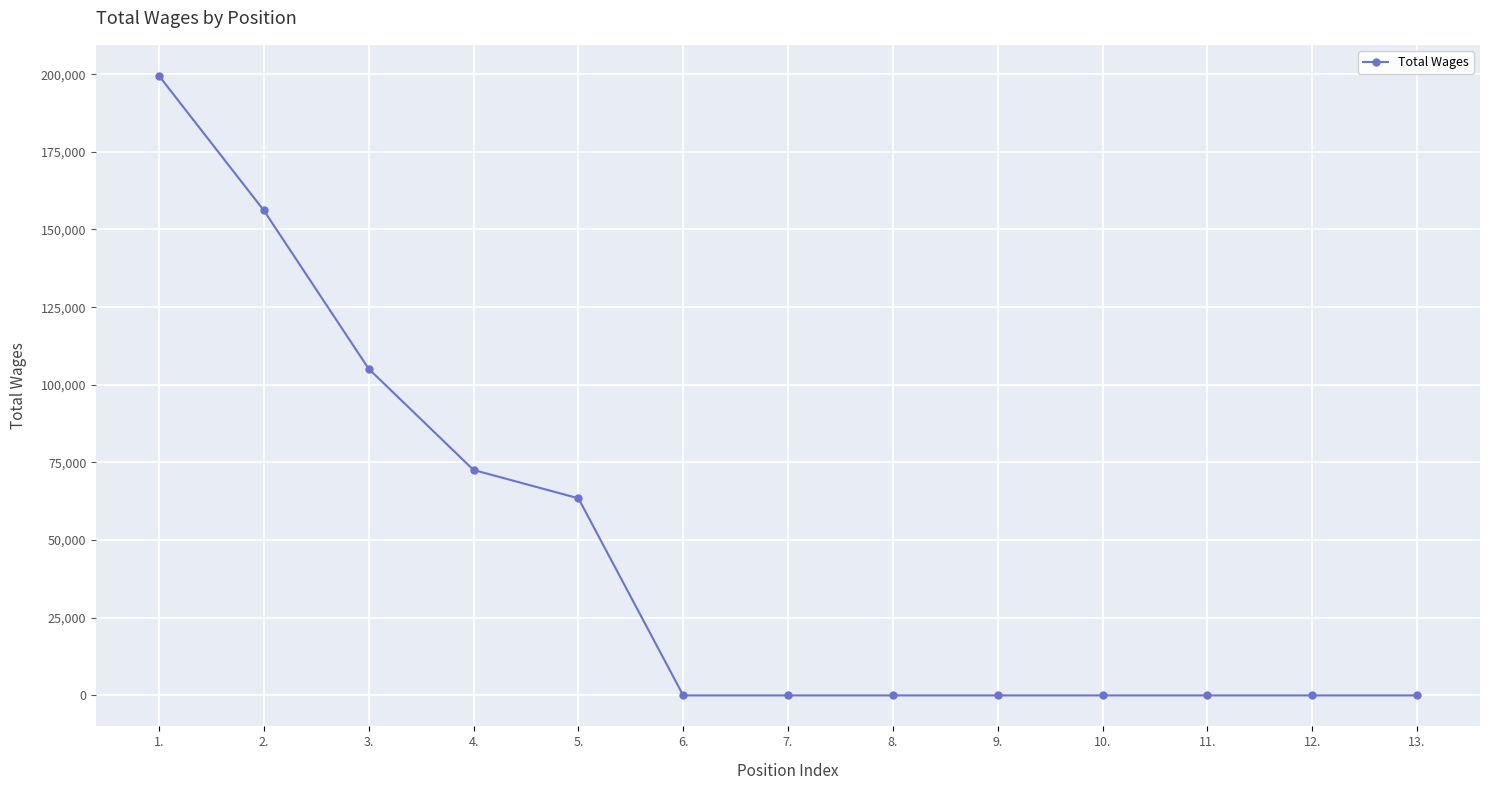

Approximately how many times larger is the value at 4. compared to 2.?

0.5